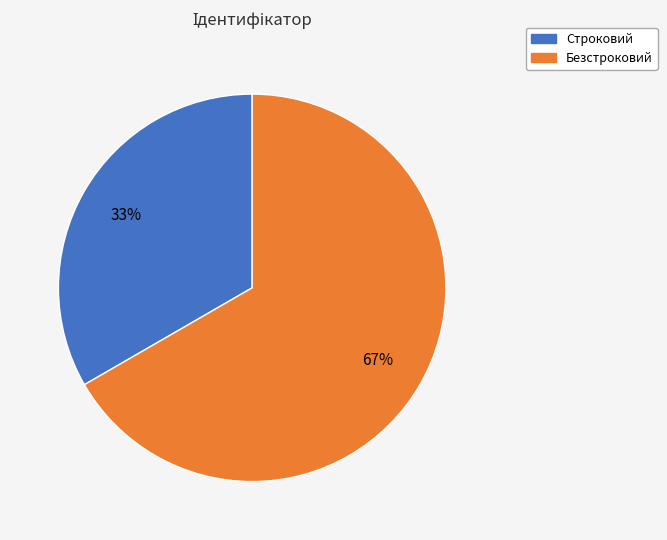

What percentage is the Строковий slice, to the nearest percent?

33%